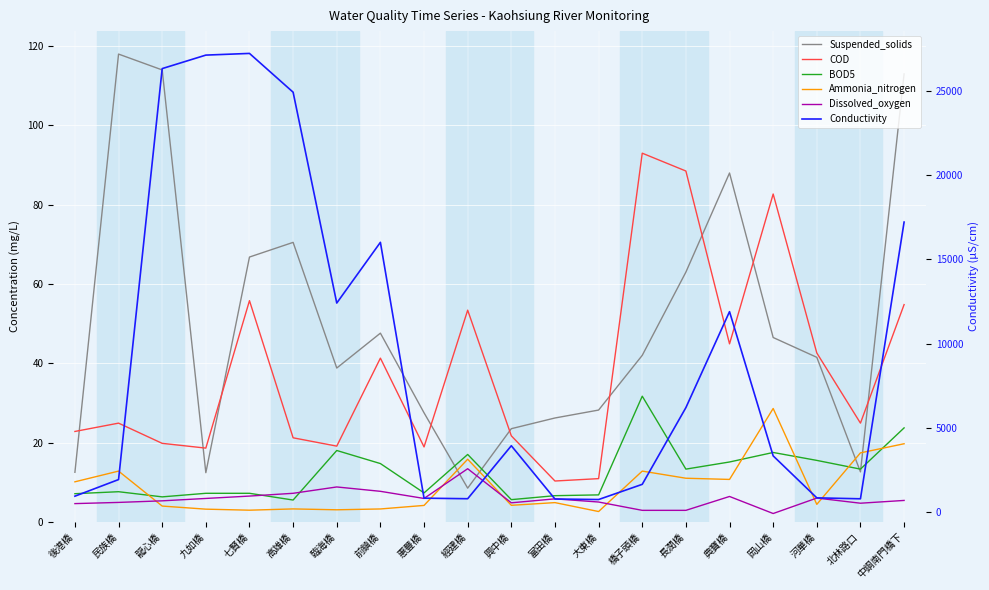

Which series changed the most between 岡山橋 and 北林路口?

Conductivity